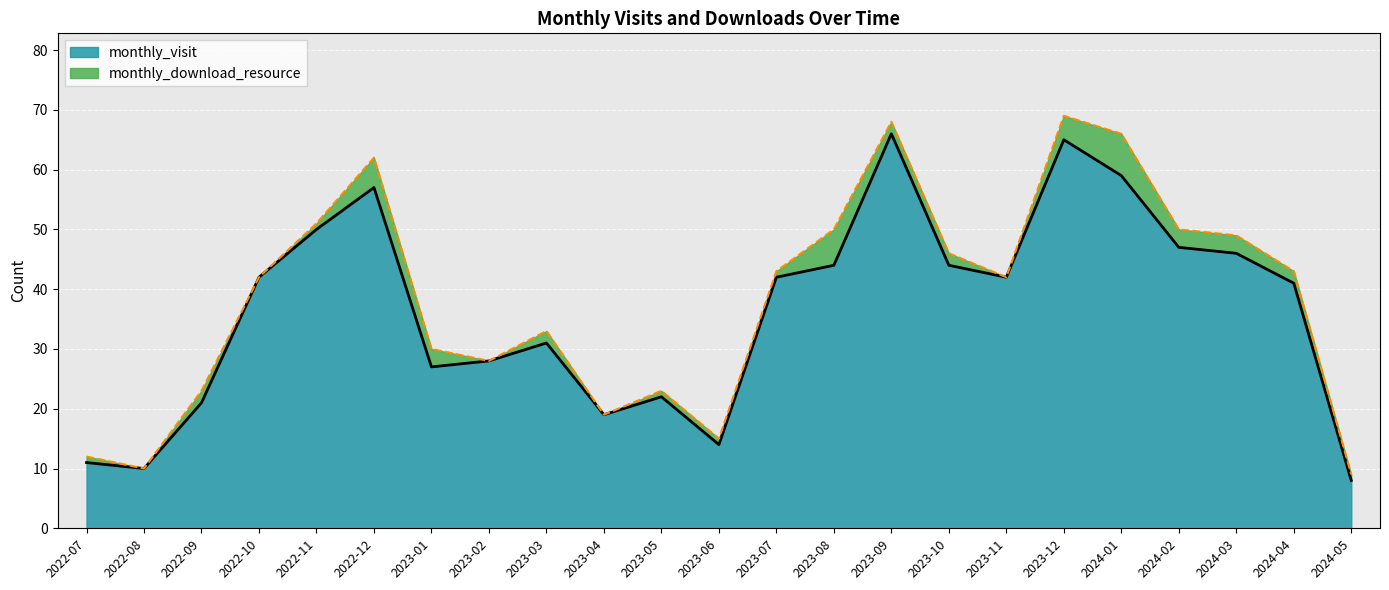

What is the difference between the second highest and second lowest values?

55